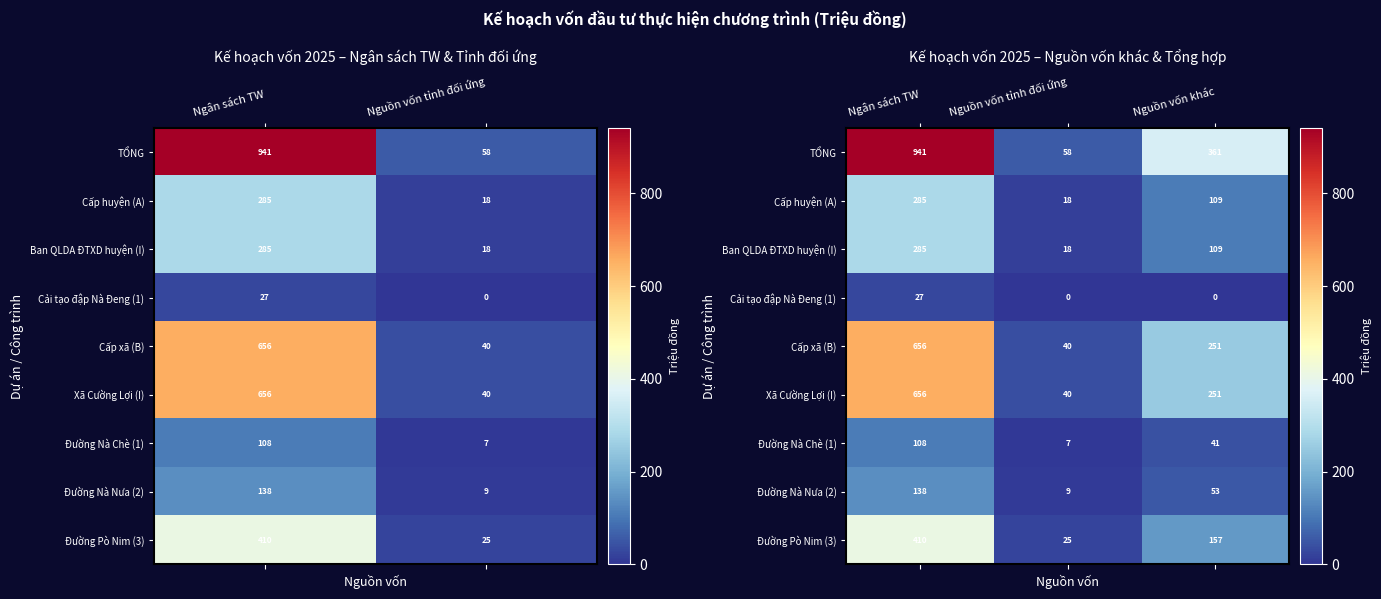

Which label corresponds to the smallest value in the chart?

Nguồn vốn tỉnh đối ứng